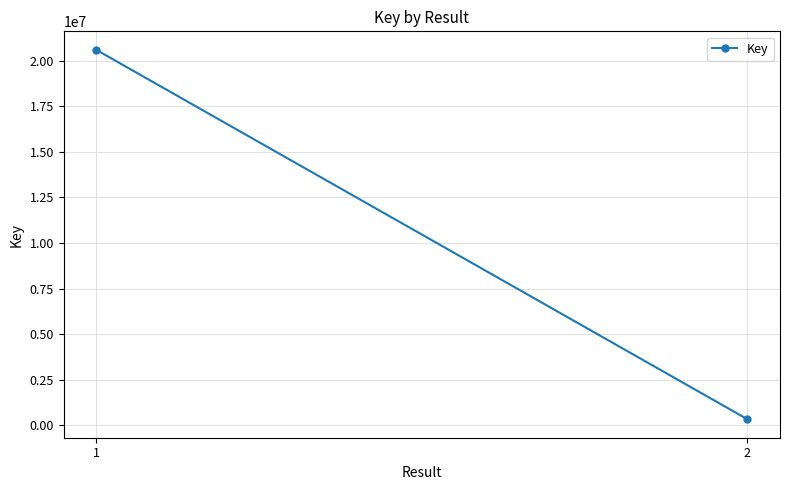

What is the smallest value displayed?

325862